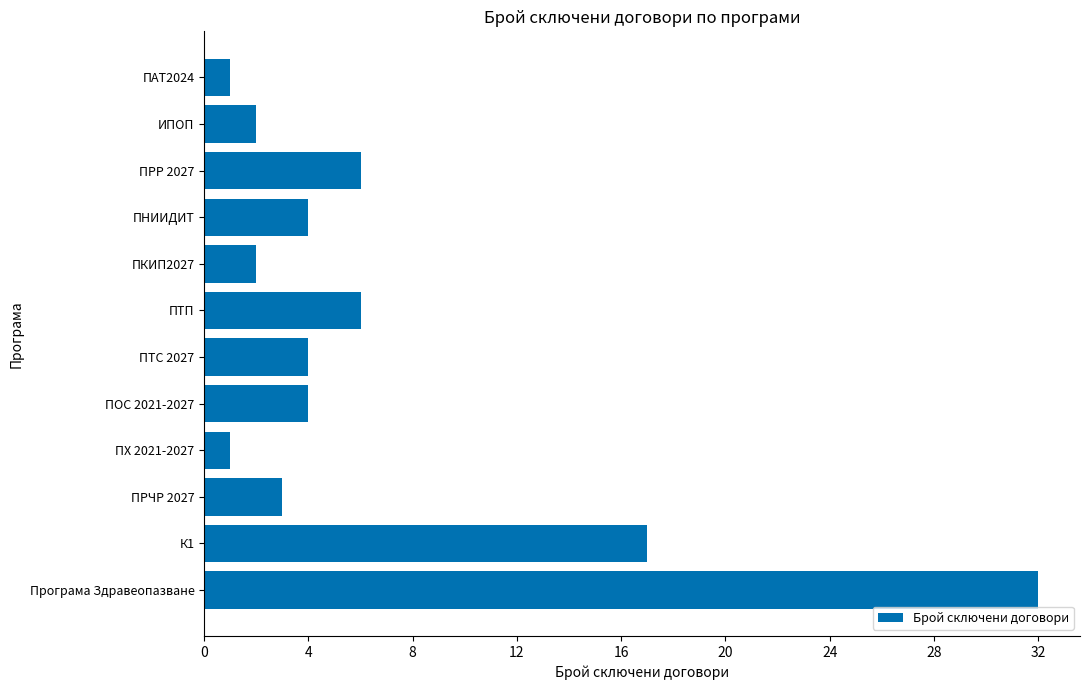

What is the average value?

7